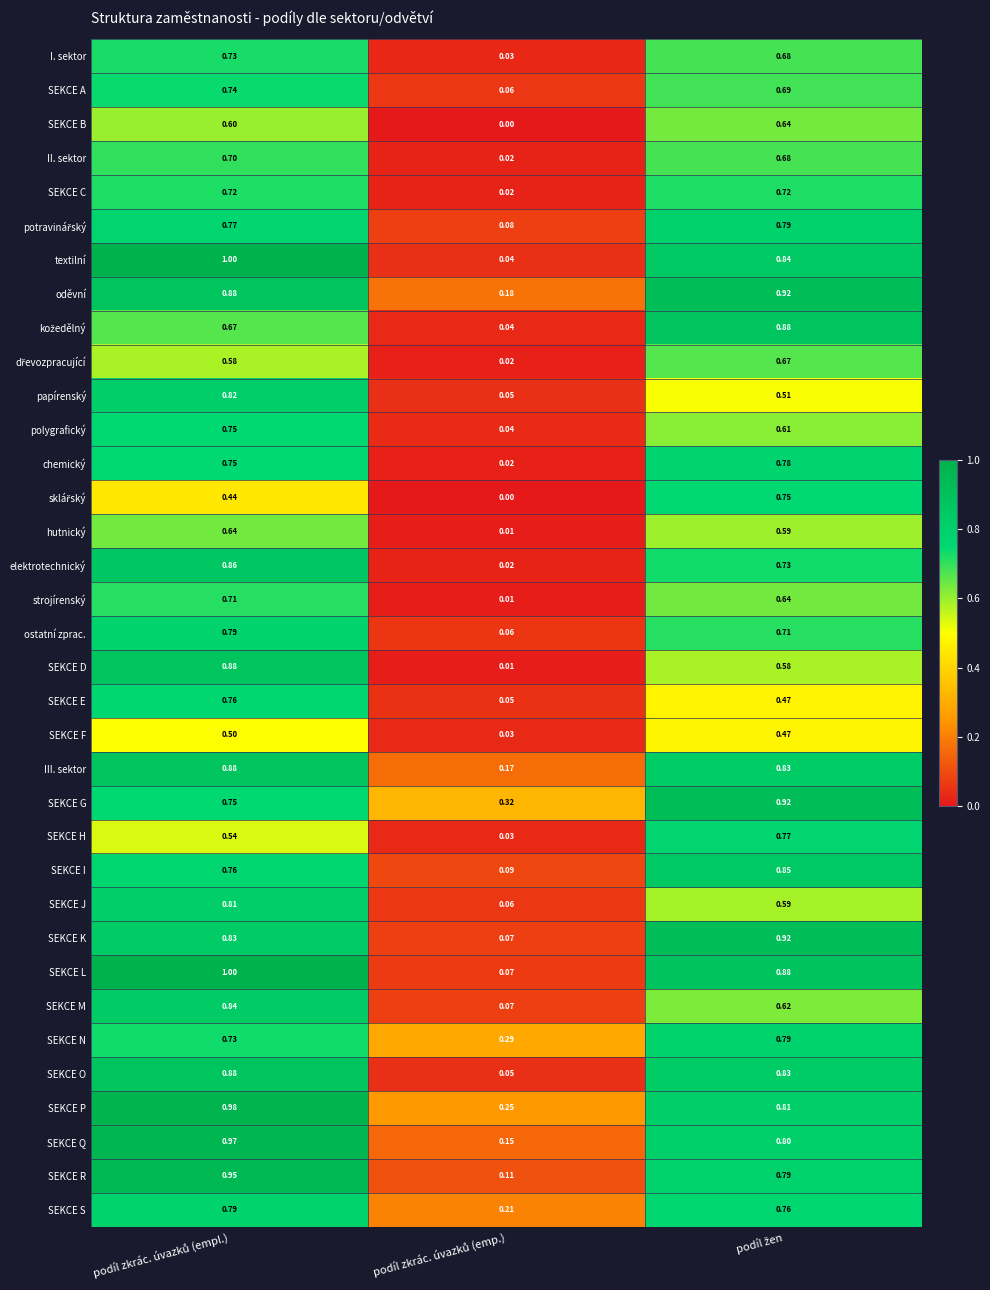

Which series has the largest total across all categories?

SEKCE P